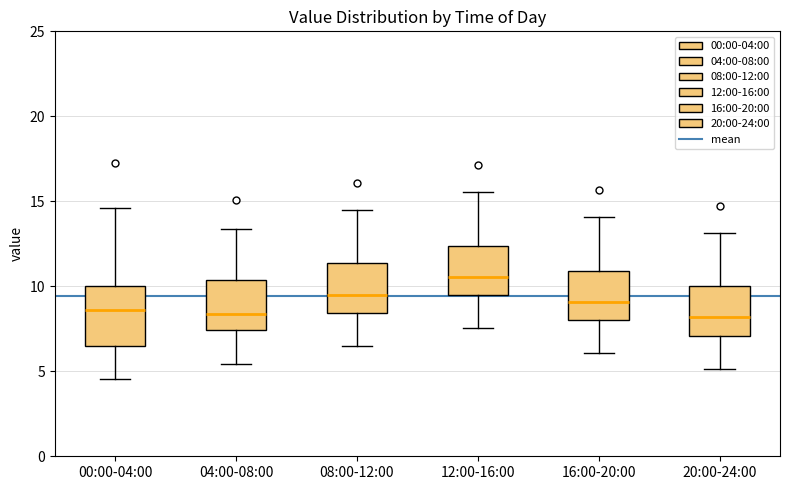

Reading left to right, transcribe this box plot: for each box, give where its median line is, the range the box spans, and where its two whiskers end, as read against the y-axis. The values are not printed on the chart, so give them approximately, as read against the axis.

00:00-04:00: median 8.5, box 6.5 to 10.0, whiskers 4.5 to 14.5
04:00-08:00: median 8.5, box 7.5 to 10.5, whiskers 5.5 to 13.5
08:00-12:00: median 9.5, box 8.5 to 11.5, whiskers 6.5 to 14.5
12:00-16:00: median 10.5, box 9.5 to 12.5, whiskers 7.5 to 15.5
16:00-20:00: median 9.0, box 8.0 to 11.0, whiskers 6.0 to 14.0
20:00-24:00: median 8.0, box 7.0 to 10.0, whiskers 5.0 to 13.0